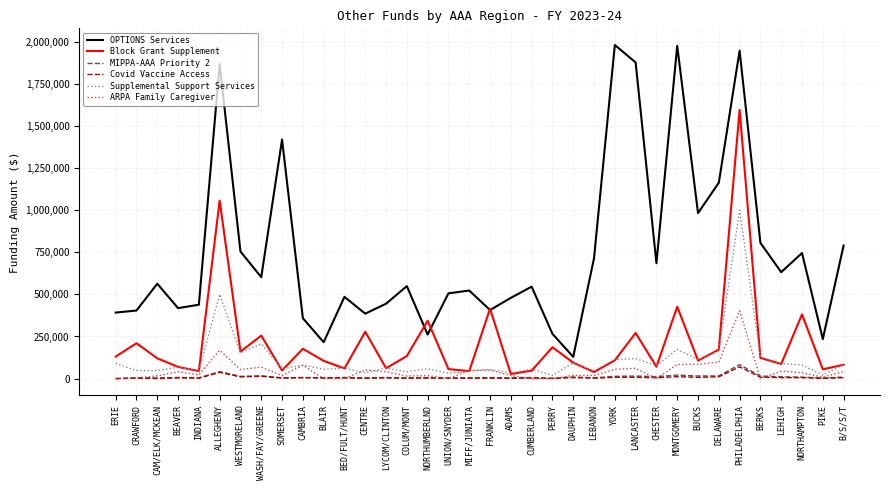

What is the greatest value displayed?

1980012